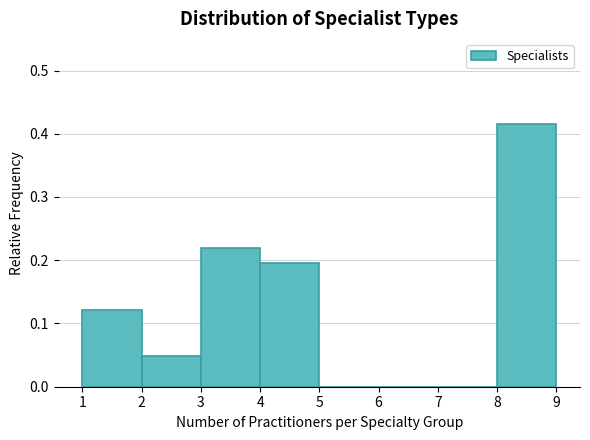

Reading left to right, list every bar in this chart as the range it spans on the x-axis followed by its height. The values are not printed on the chart, so give them approximately, as read against the axis.

1 to 2: 0.12
2 to 3: 0.05
3 to 4: 0.22
4 to 5: 0.20
5 to 6: 0
6 to 7: 0
7 to 8: 0
8 to 9: 0.41